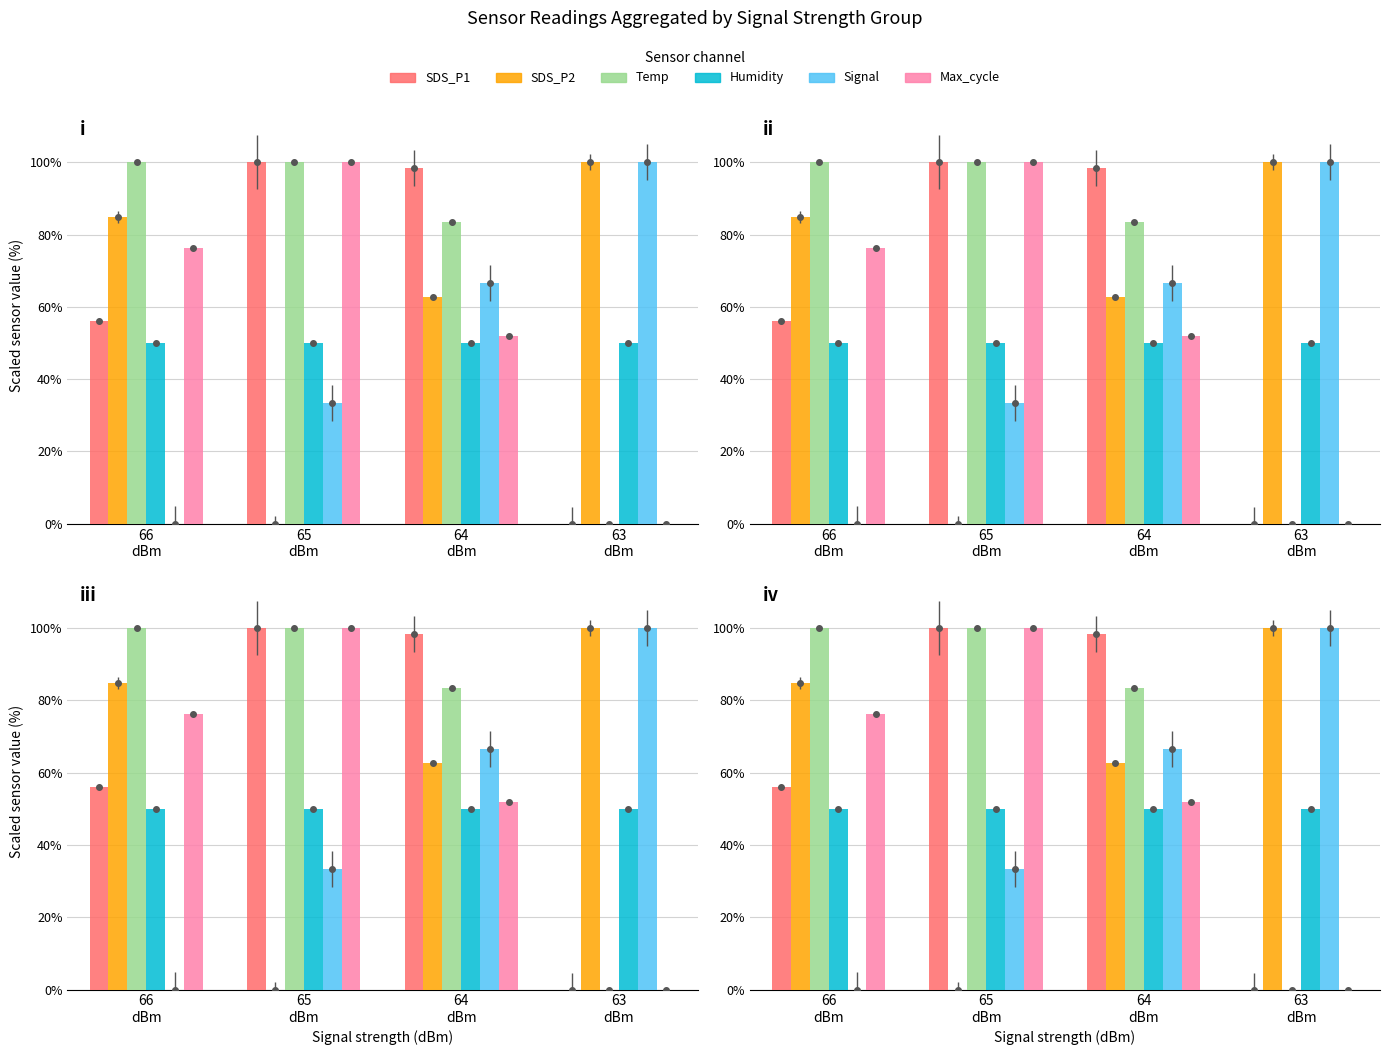

At which label does SDS_P2 first exceed 84?

66
dBm